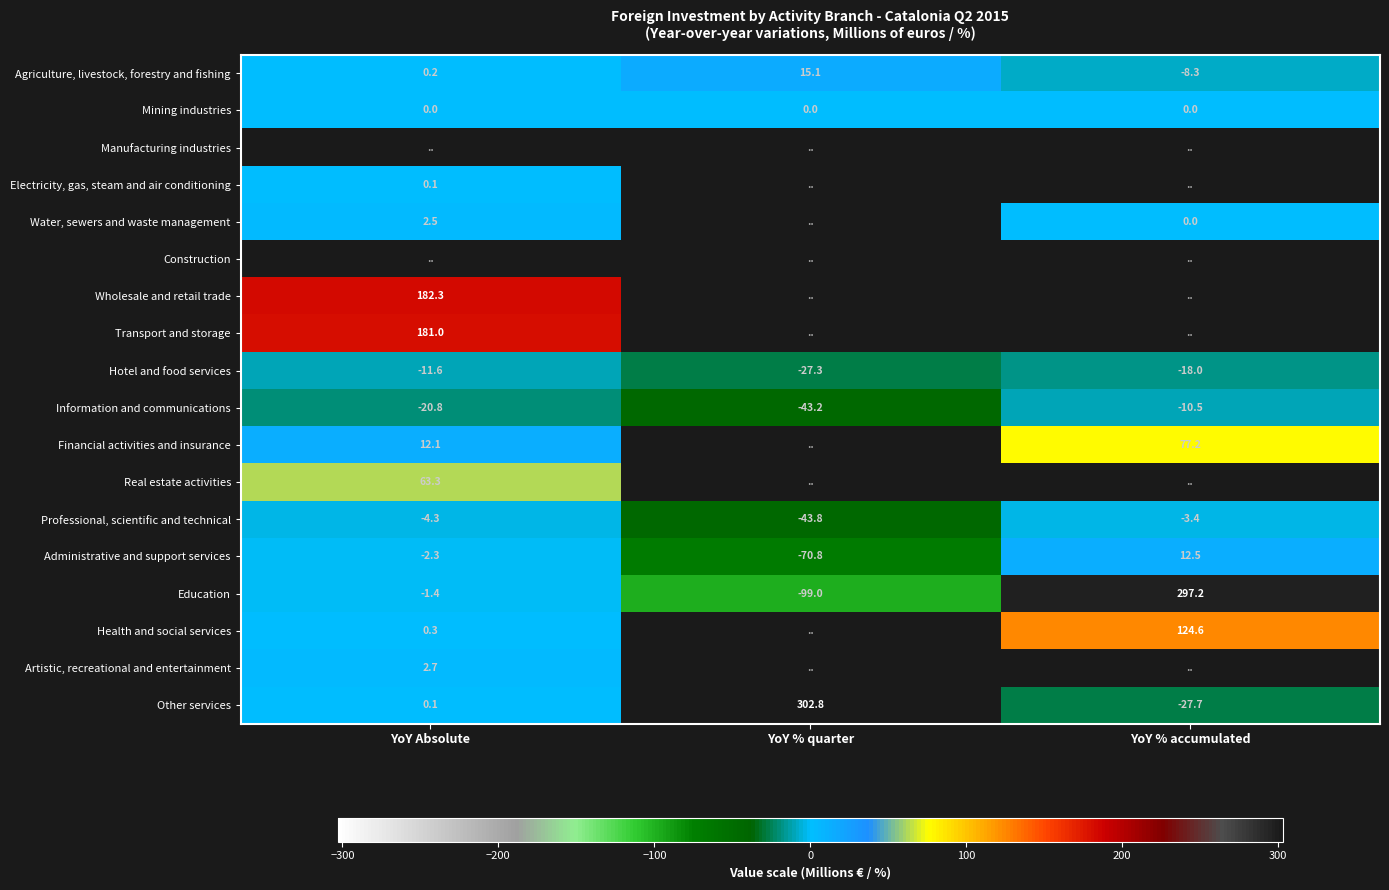

What is the average value of the Other services series?

91.7